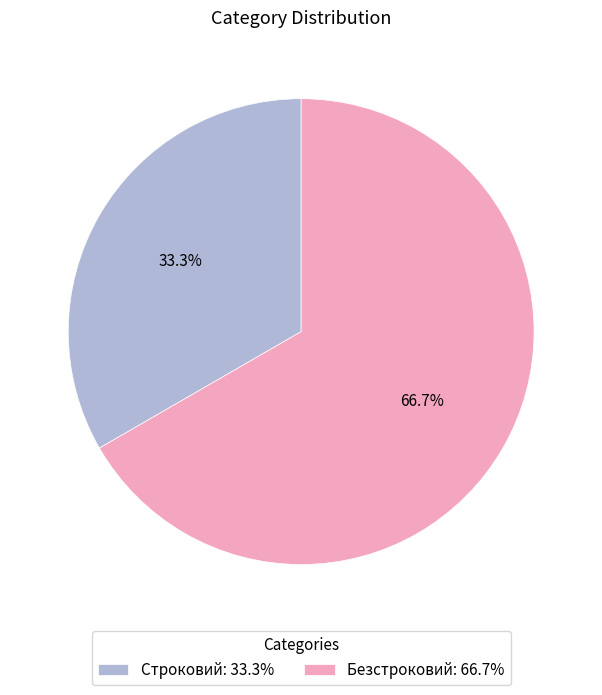

To the nearest percent, what is the difference between the largest and smallest slice percentages?

33%